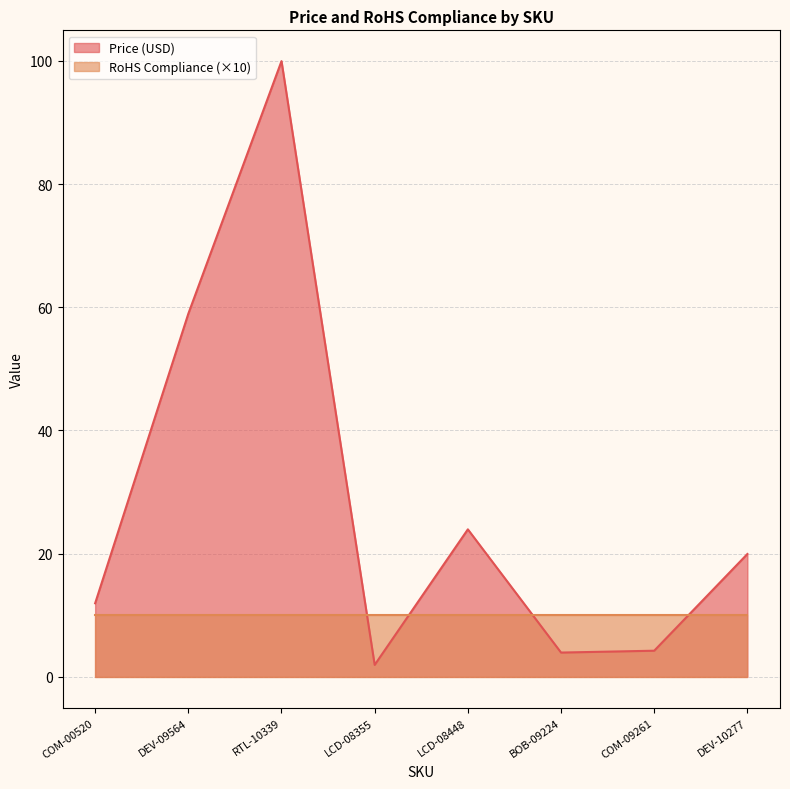

What is the sum of all values?

224.9